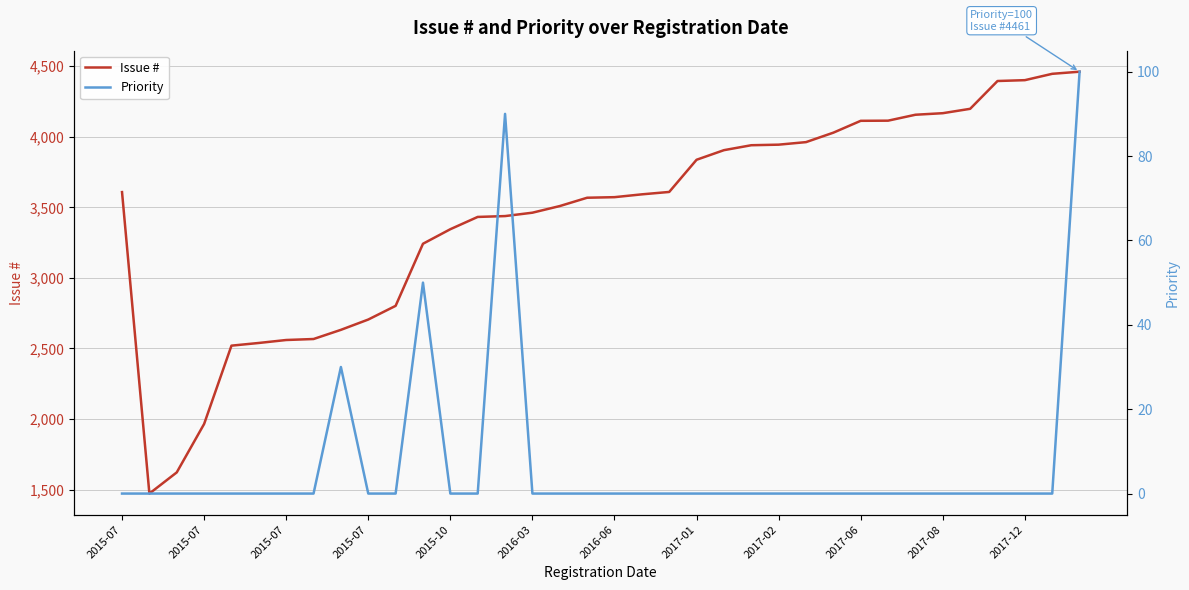

At which category does the chart reach its minimum across all series?

2015-07